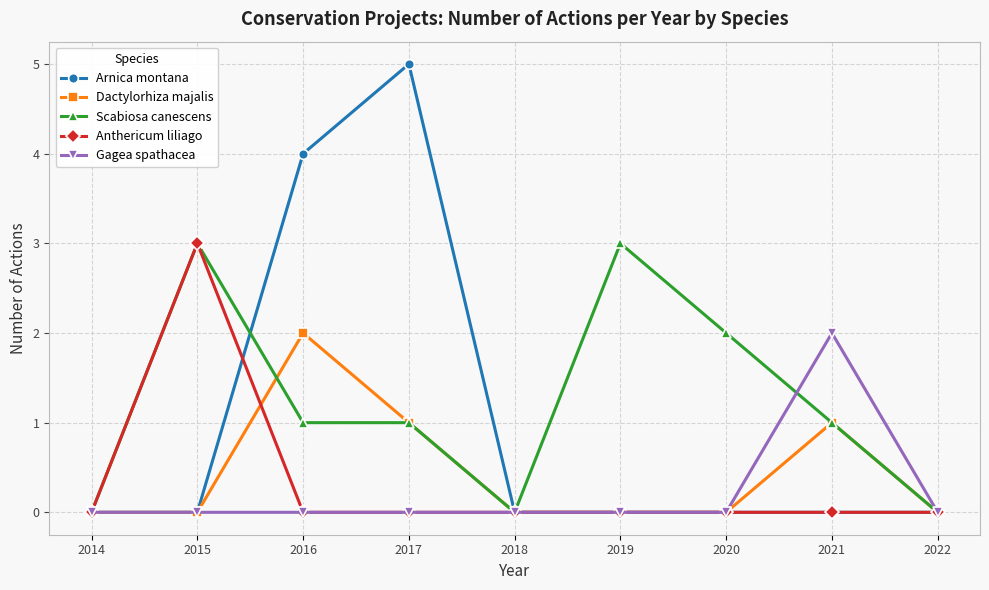

Between 2016 and 2019, which series saw the biggest shift?

Arnica montana